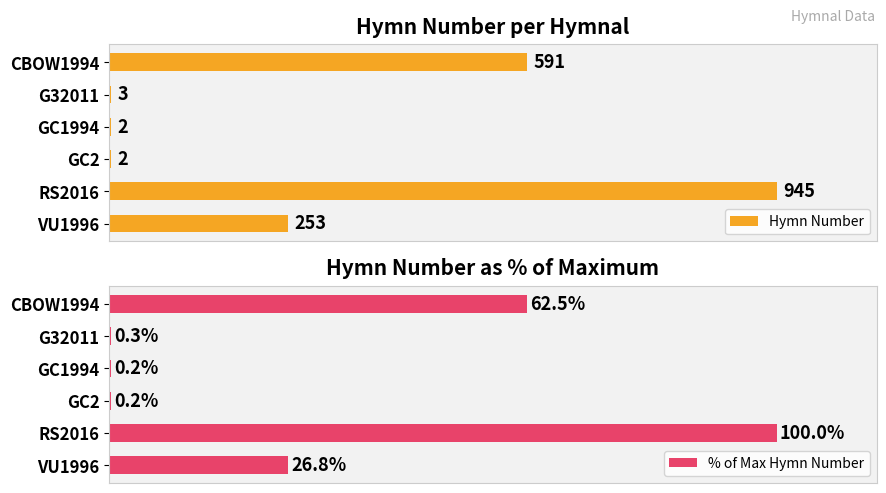

What are all the series names shown in the legend?

Hymn Number, % of Max Hymn Number